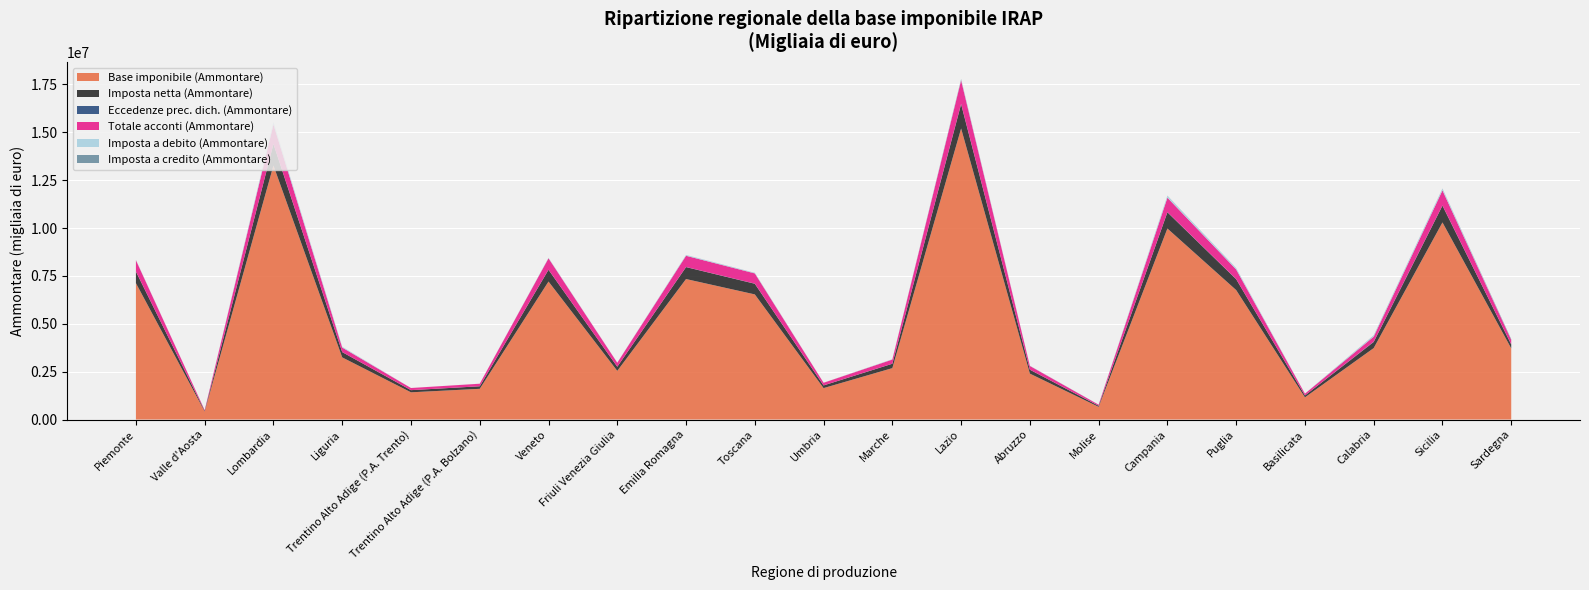

Reading left to right, what are all the values shown in this chart?

Base imponibile (Ammontare): 7124686	418482	13268953	3245278	1421105	1603411	7207753	2541412	7337717	6535405	1641298	2684294	15202924	2397712	660707	9976448	6761727	1157594	3731475	10295658	3716060
Imposta netta (Ammontare): 603781	35269	1119706	275732	112963	133067	612513	214873	623649	555219	139504	228141	1266503	203730	56159	847315	566484	98393	316738	874281	202931
Eccedenze prec. dich. (Ammontare): 4462	258	8420	2678	458	621	5137	1369	5374	7754	1849	4164	19952	2405	2046	10036	7947	894	16008	10549	5731
Totale acconti (Ammontare): 588007	35165	1017657	236956	111420	132288	595131	208370	586919	534084	137030	215199	1229306	194740	54087	755057	502330	93510	264902	790288	230816
Imposta a debito (Ammontare): 14946	84	102739	38422	1387	1163	17742	6781	35937	21149	2433	13035	41294	9267	2564	92285	63417	5009	49370	83486	3164
Imposta a credito (Ammontare): 3635	238	9109	2324	302	1004	5497	1648	4580	7768	1807	4256	24049	2682	2538	10063	7211	1021	13541	10042	36780